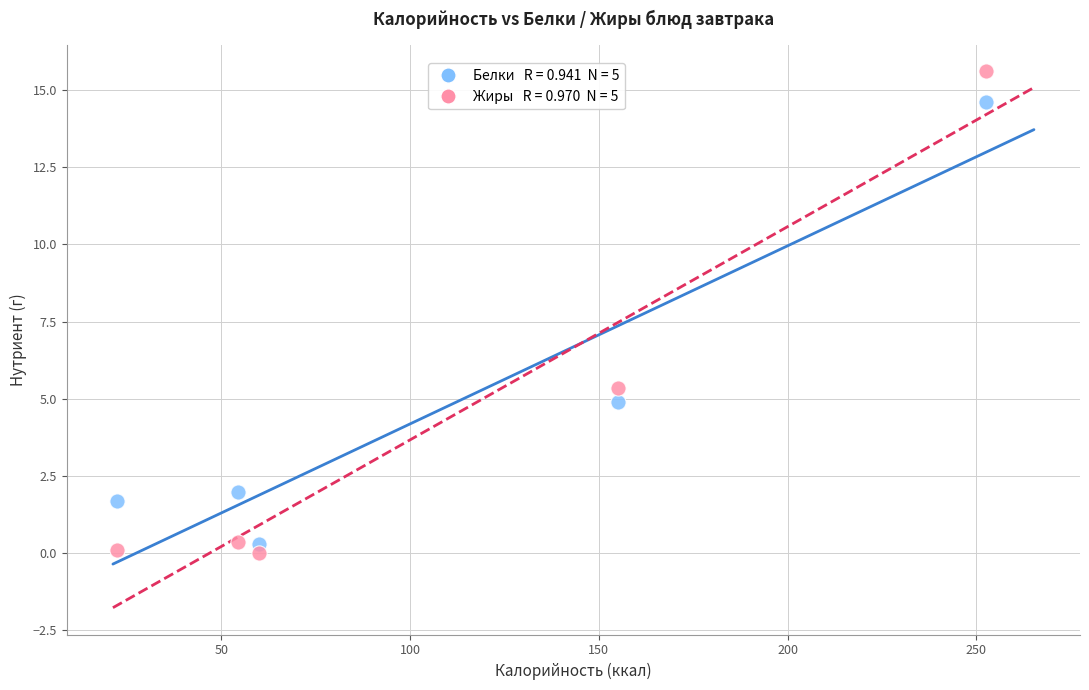

Across all series, what Y value is closest to 7?

5.3